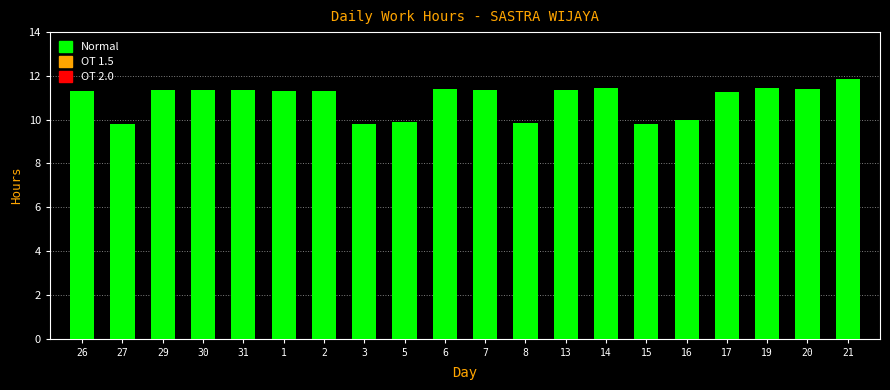

How many values are between 9 and 11?

6